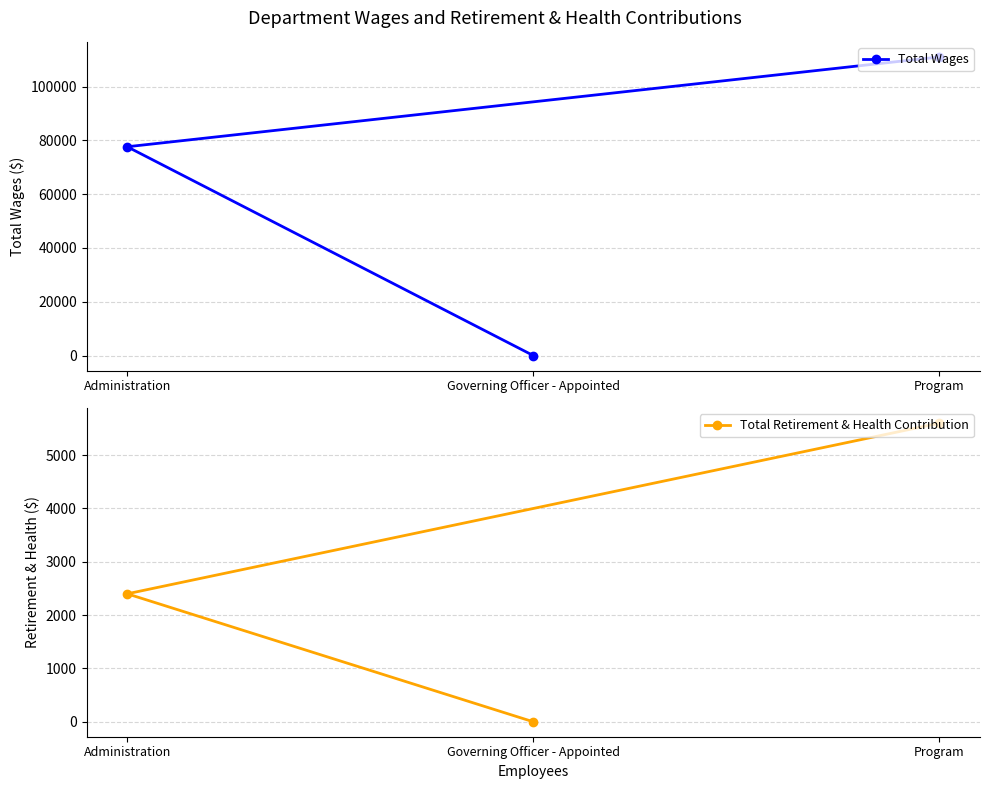

At which category is the sum across all series the highest?

Program